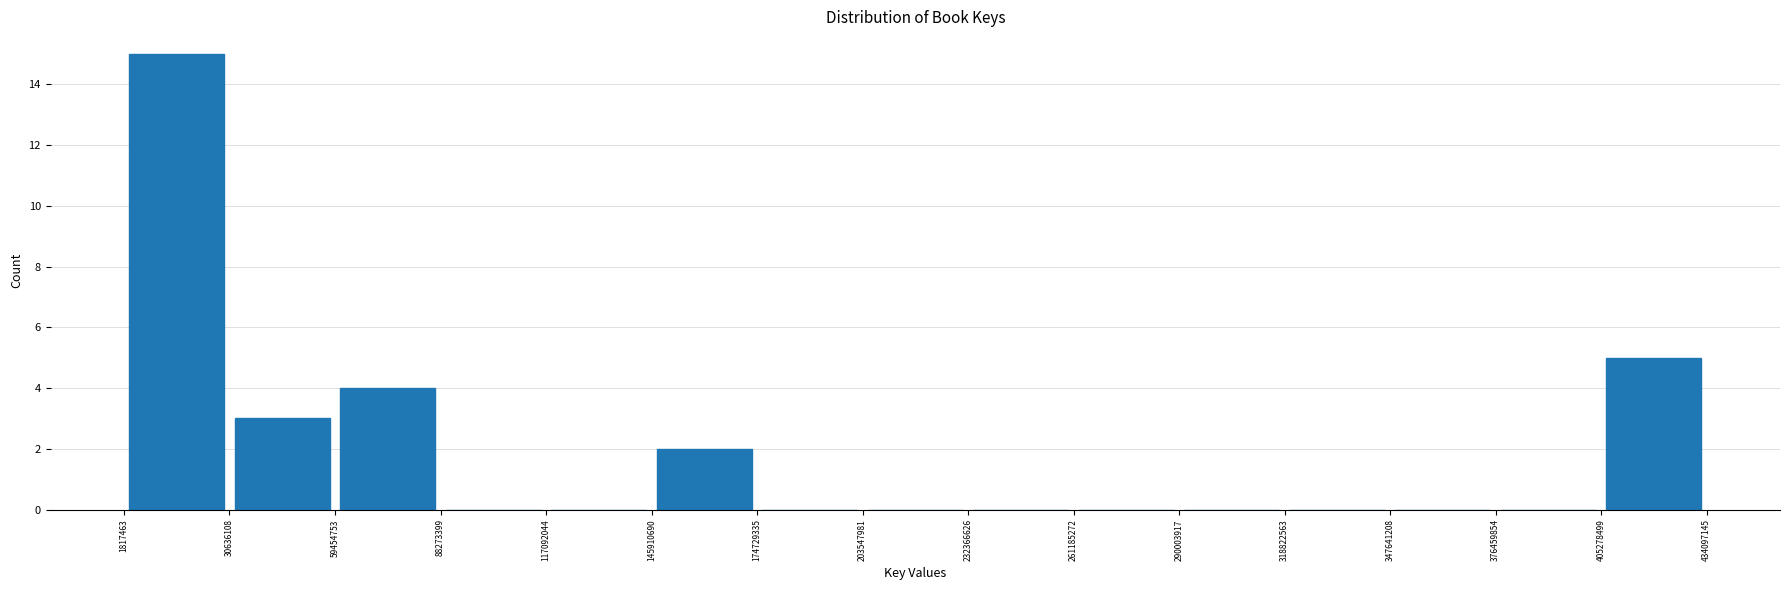

What is the height of the bar covering 1817463 to 30636108 on the x-axis? The values are not printed on the chart, so give them approximately, as read against the axis.

15